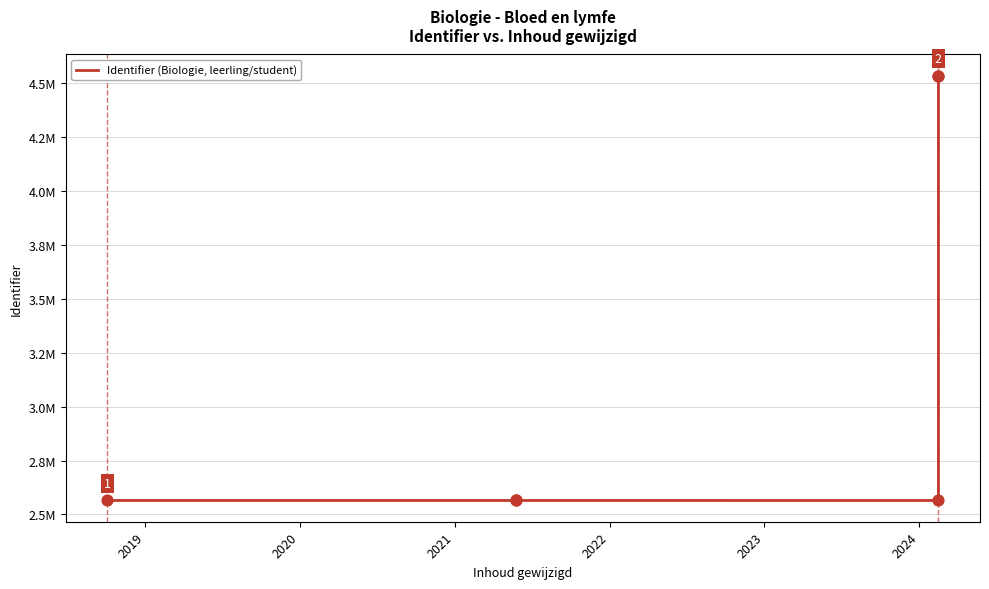

Between 2020 and 2021, which is larger?

2020